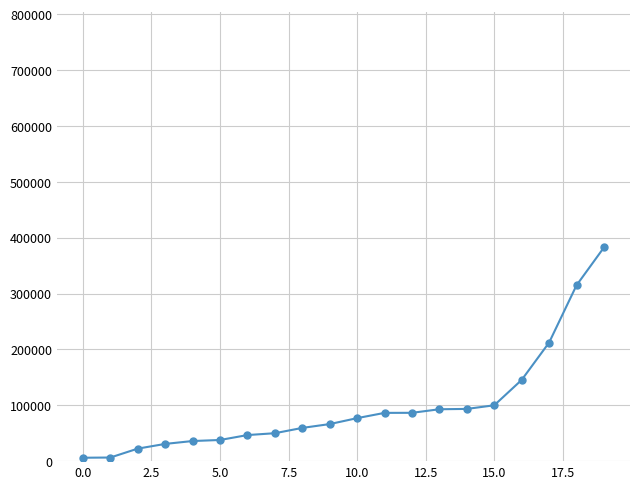

What is the average value?

97671.2